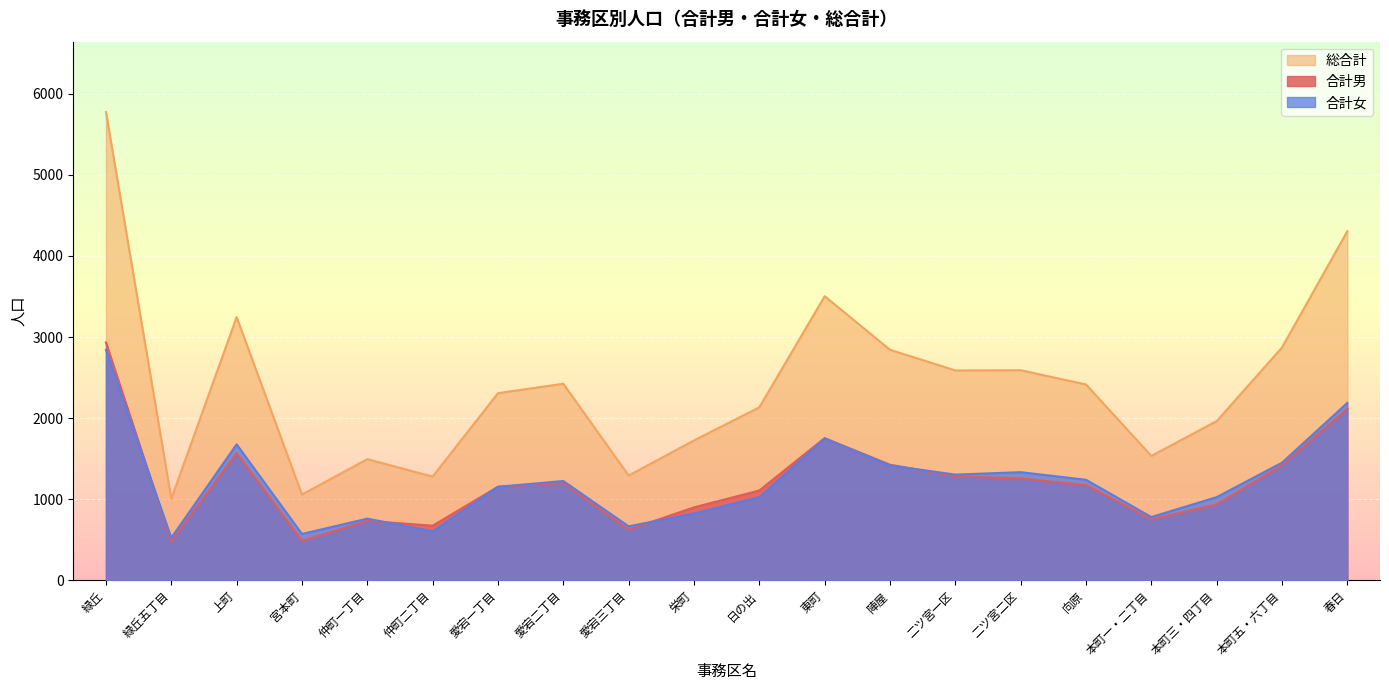

Which series has the largest range (max minus min)?

総合計